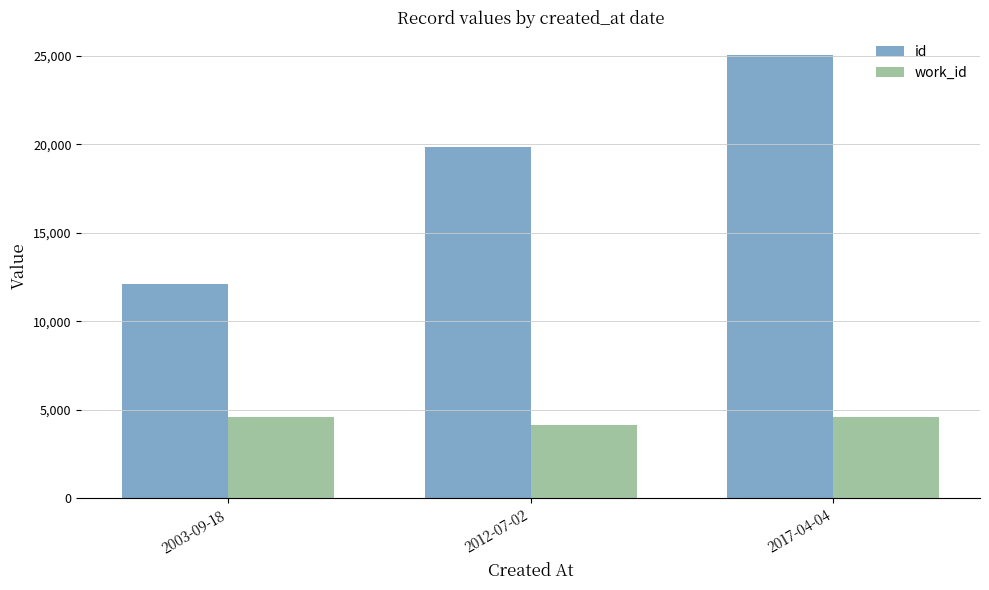

What is the spread (max minus min) of values at 2017-04-04?

20459